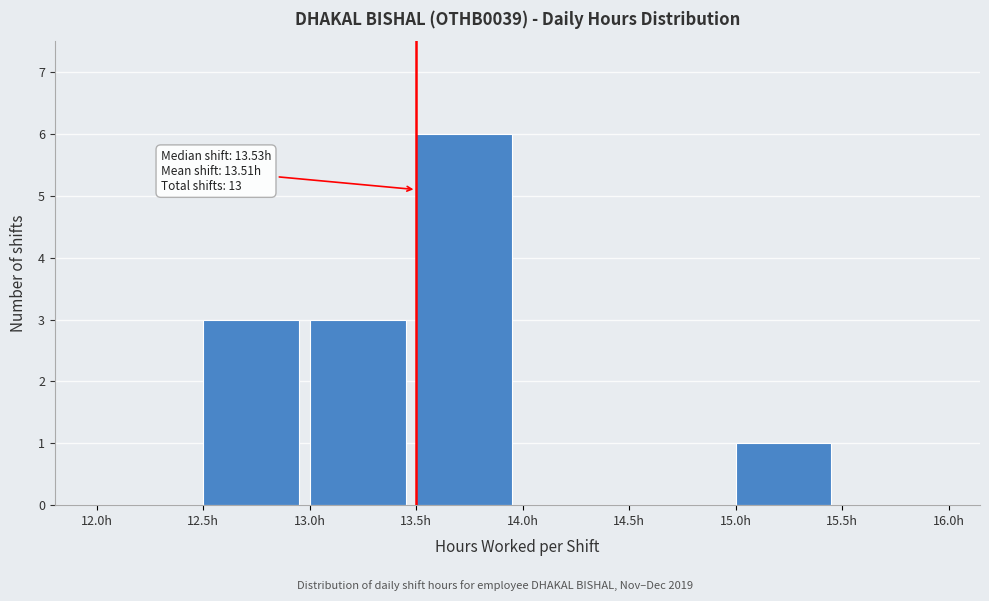

Which range on the x-axis has the tallest bar?

13.5 to 14.0